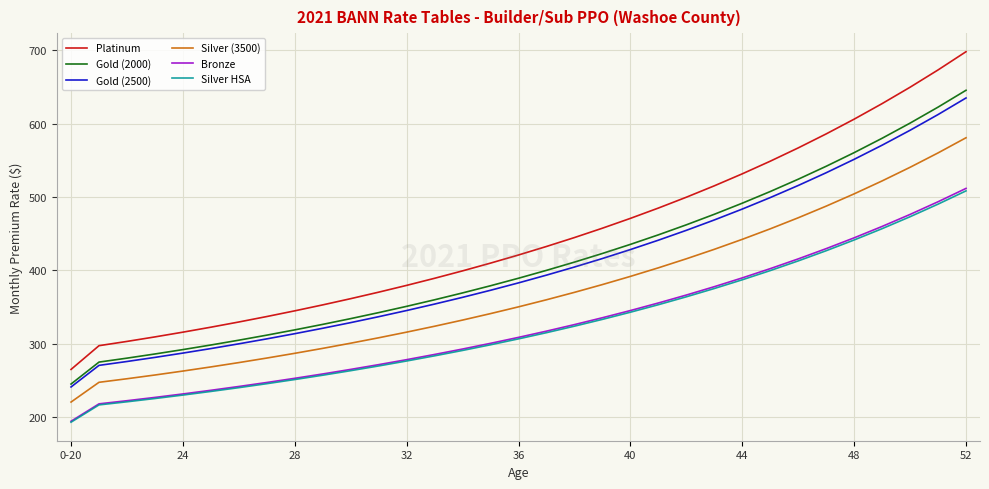

Which series has the largest total across all categories?

Platinum